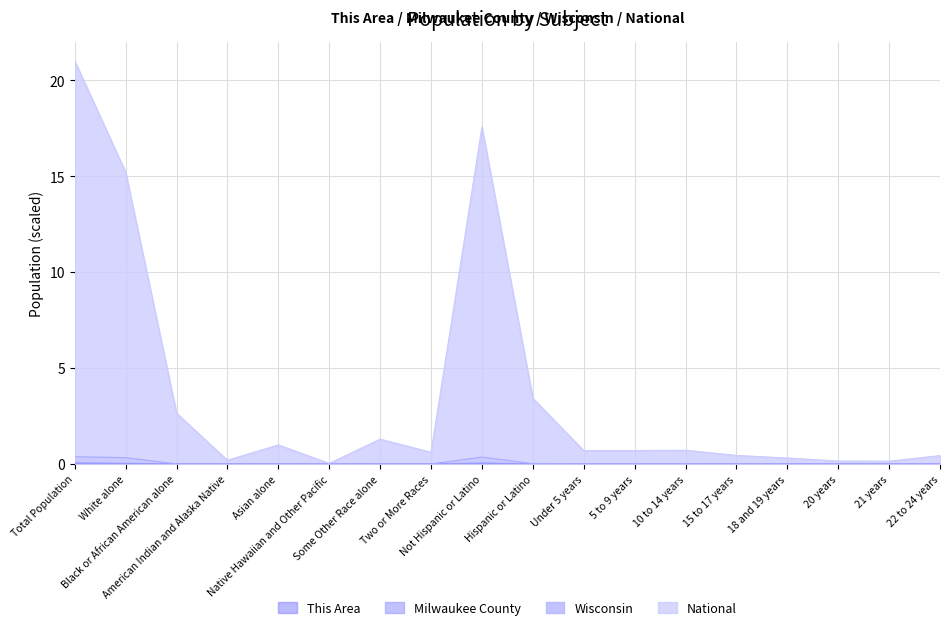

True or false: Wisconsin has a value of 0.0 at 22 to 24 years.

False